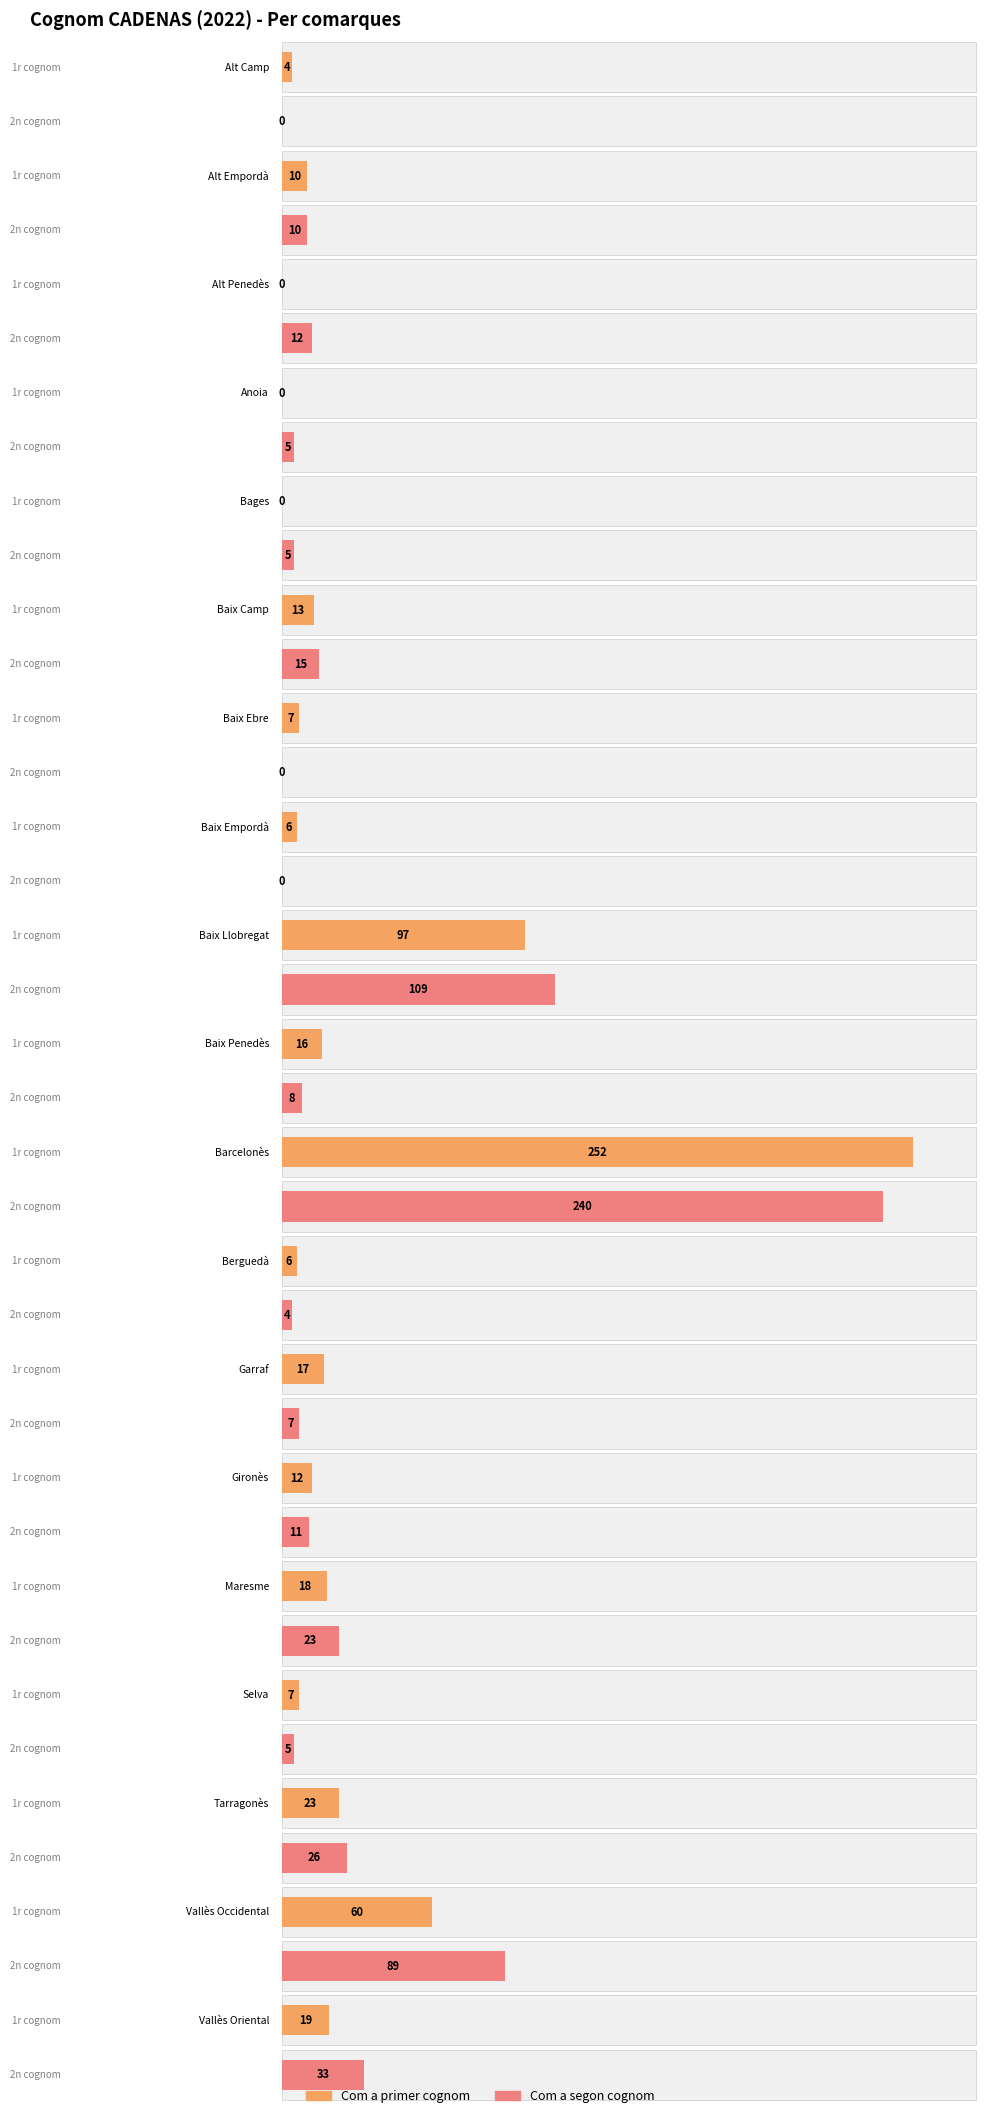

What is the value of the Com a segon cognom bar at the 3rd from the left?

12